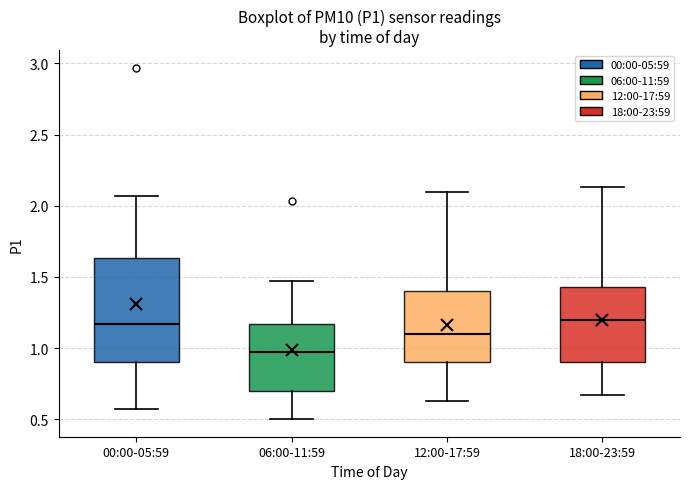

Where does the upper whisker of the box for 00:00-05:59 end on the y-axis? The values are not printed on the chart, so give them approximately, as read against the axis.

2.05